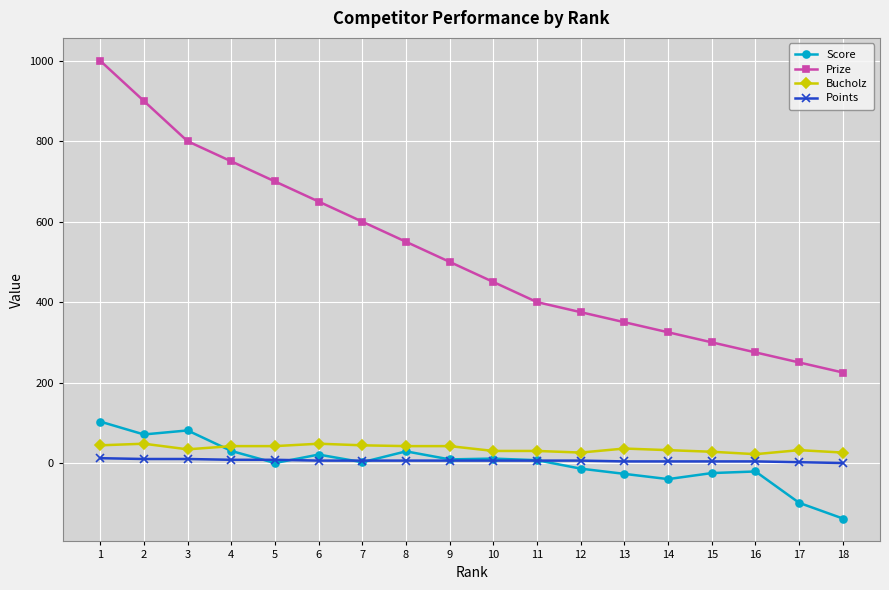

What are all the series names shown in the legend?

Score, Prize, Bucholz, Points